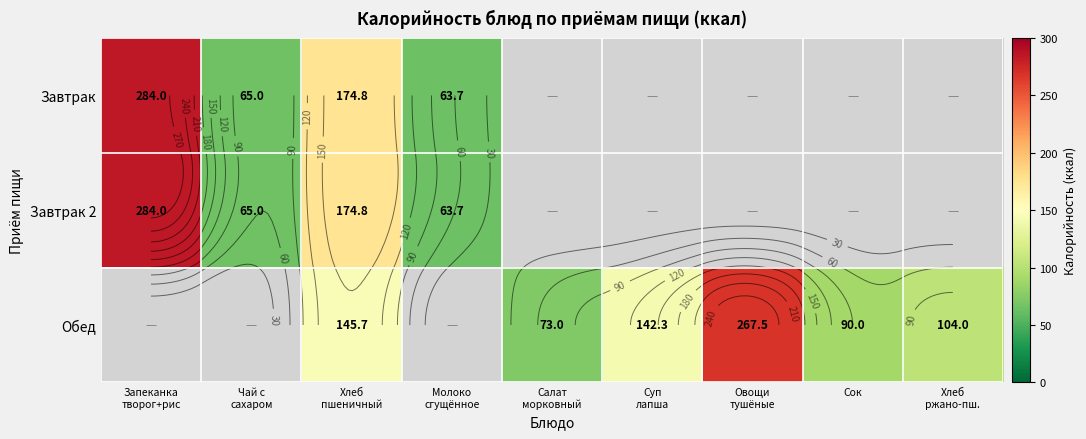

What is the total value across all series at Хлеб
пшеничный?

495.4